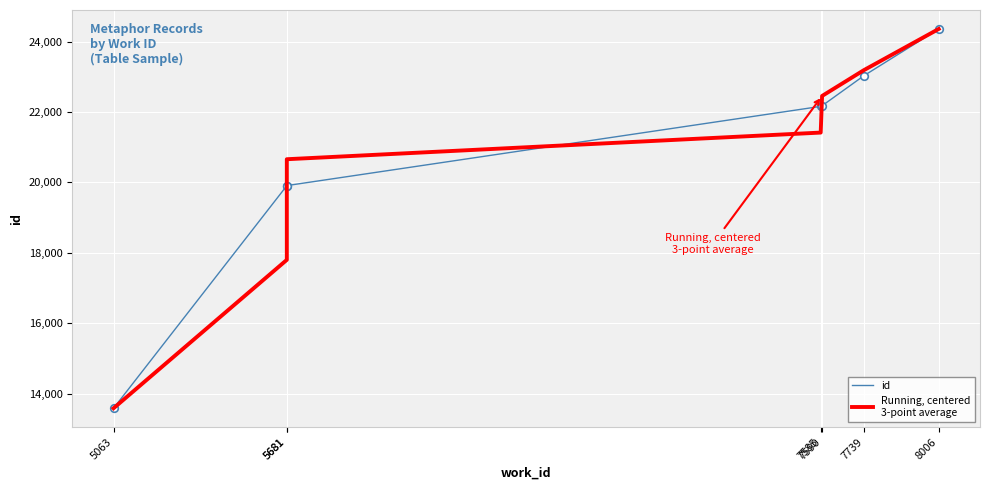

Which series reaches the minimum Y coordinate?

id